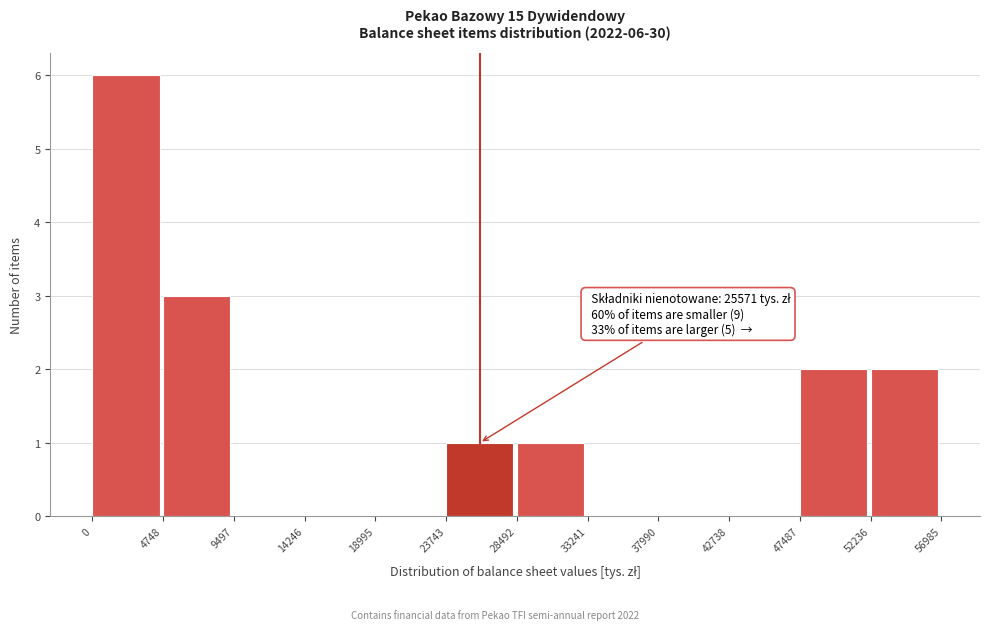

Over which range of the x-axis is the bar tallest?

0 to 4748